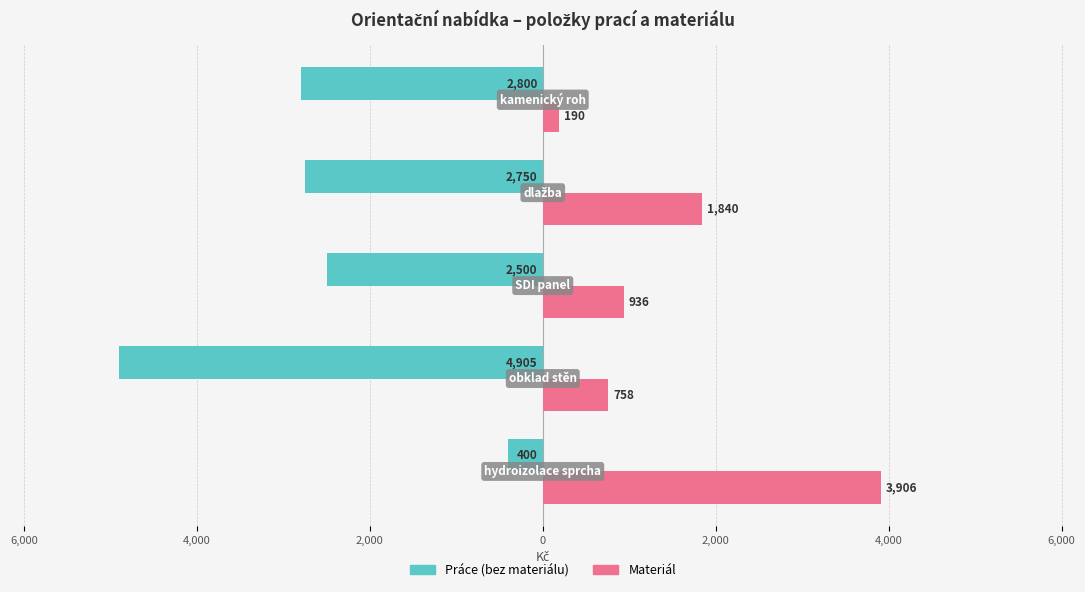

What are all the series names shown in the legend?

Práce (bez materiálu), Materiál